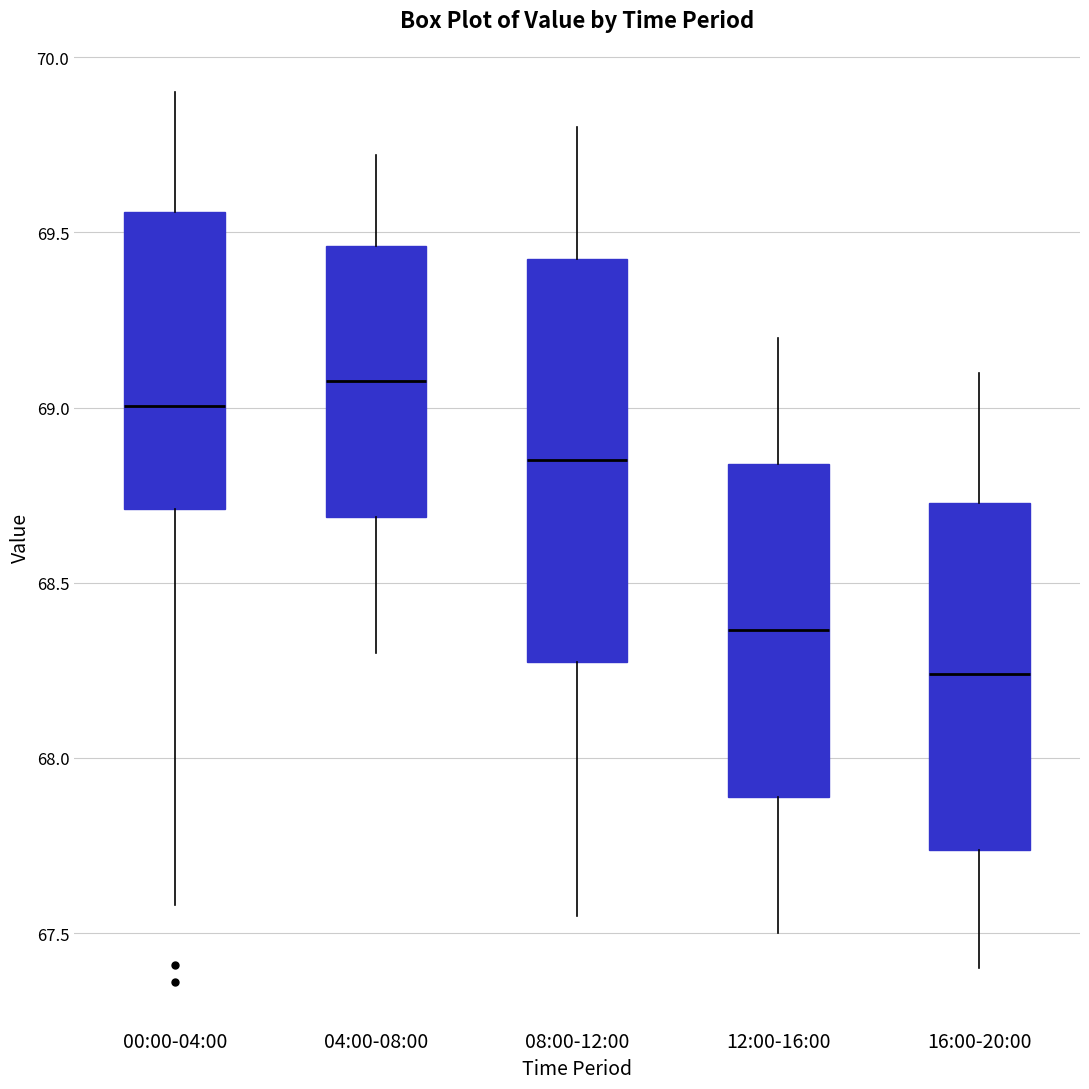

Comparing the boxes themselves (not the whiskers), which one is the tallest?

08:00-12:00